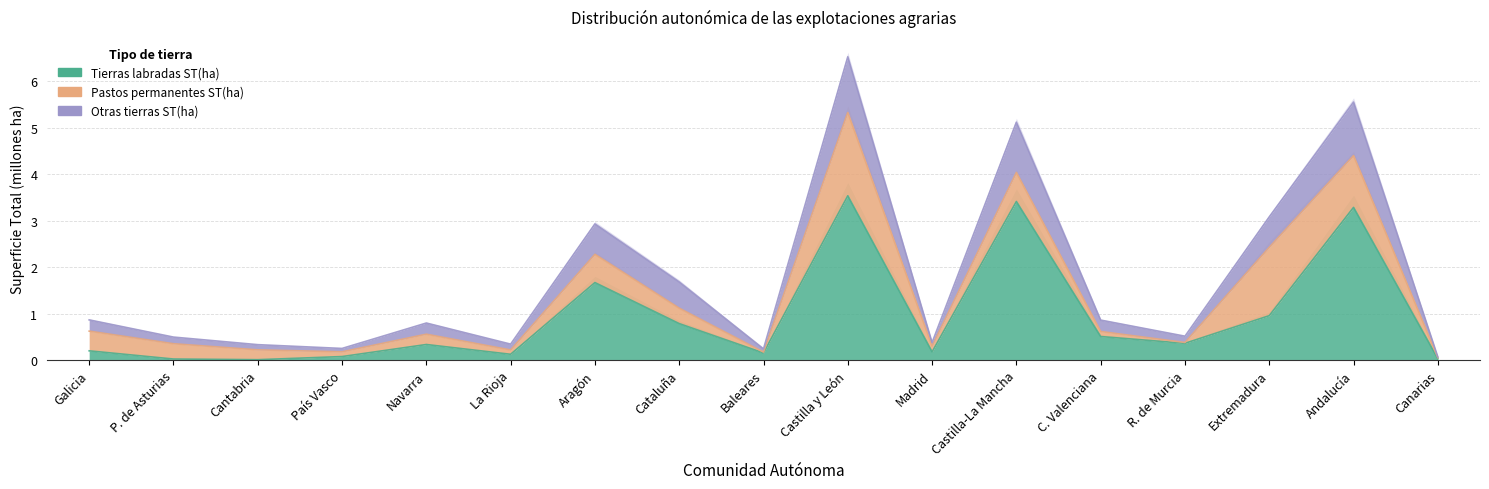

How many interior local valleys does the Otras tierras ST(ha) series have?

5